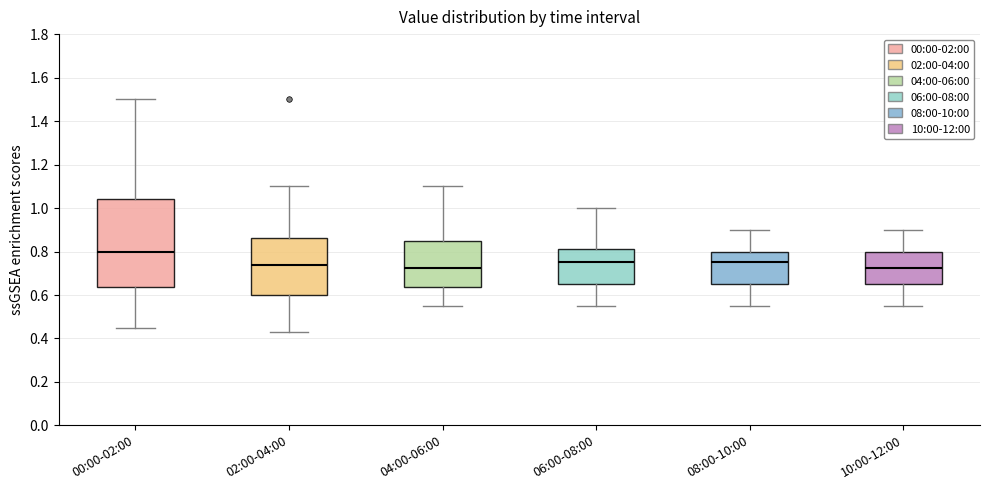

Reading left to right, transcribe this box plot: for each box, give where its median line is, the range the box spans, and where its two whiskers end, as read against the y-axis. The values are not printed on the chart, so give them approximately, as read against the axis.

00:00-02:00: median 0.80, box 0.64 to 1.04, whiskers 0.46 to 1.50
02:00-04:00: median 0.74, box 0.60 to 0.86, whiskers 0.44 to 1.10
04:00-06:00: median 0.72, box 0.64 to 0.86, whiskers 0.56 to 1.10
06:00-08:00: median 0.76, box 0.66 to 0.82, whiskers 0.56 to 1.00
08:00-10:00: median 0.76, box 0.66 to 0.80, whiskers 0.56 to 0.90
10:00-12:00: median 0.72, box 0.66 to 0.80, whiskers 0.56 to 0.90